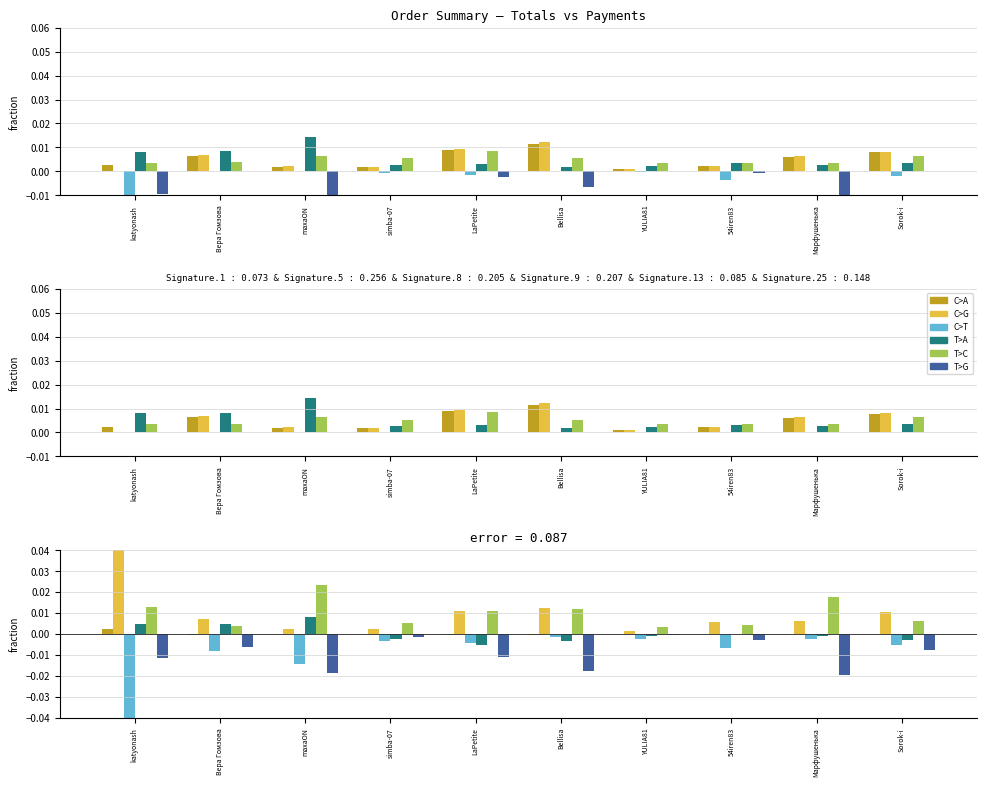

At how many categories does at least one series exceed 0?

10